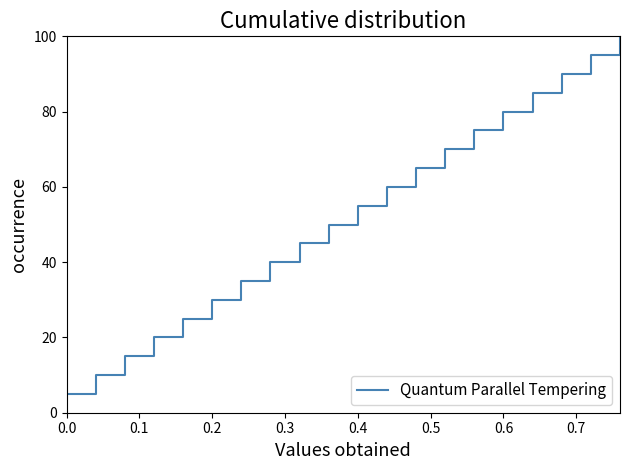

What is the difference between the maximum and minimum values?

95.0